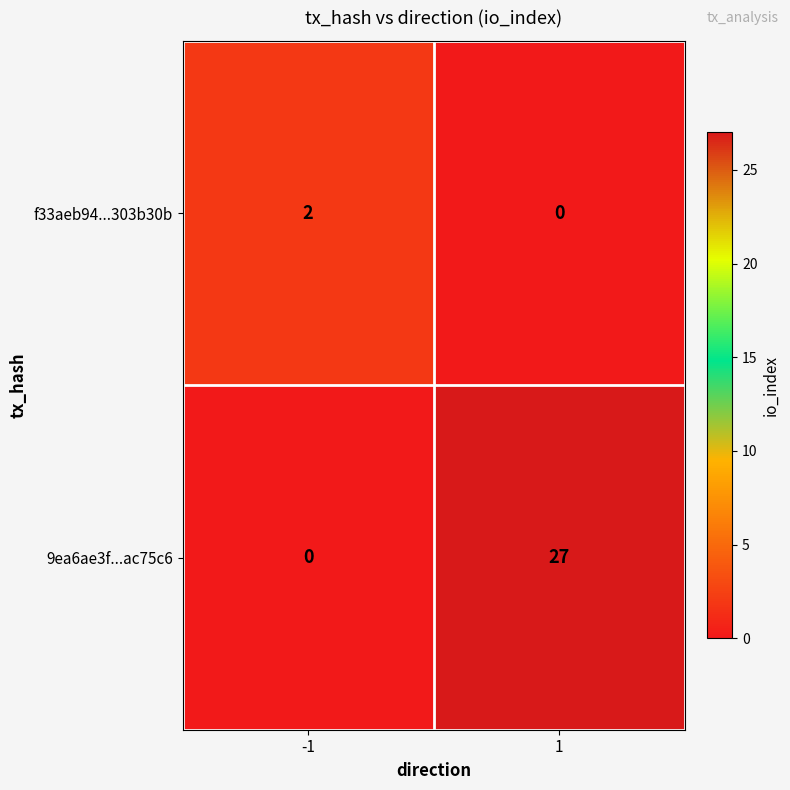

Is it true that f33aeb94...303b30b equals -1 at 1?

False